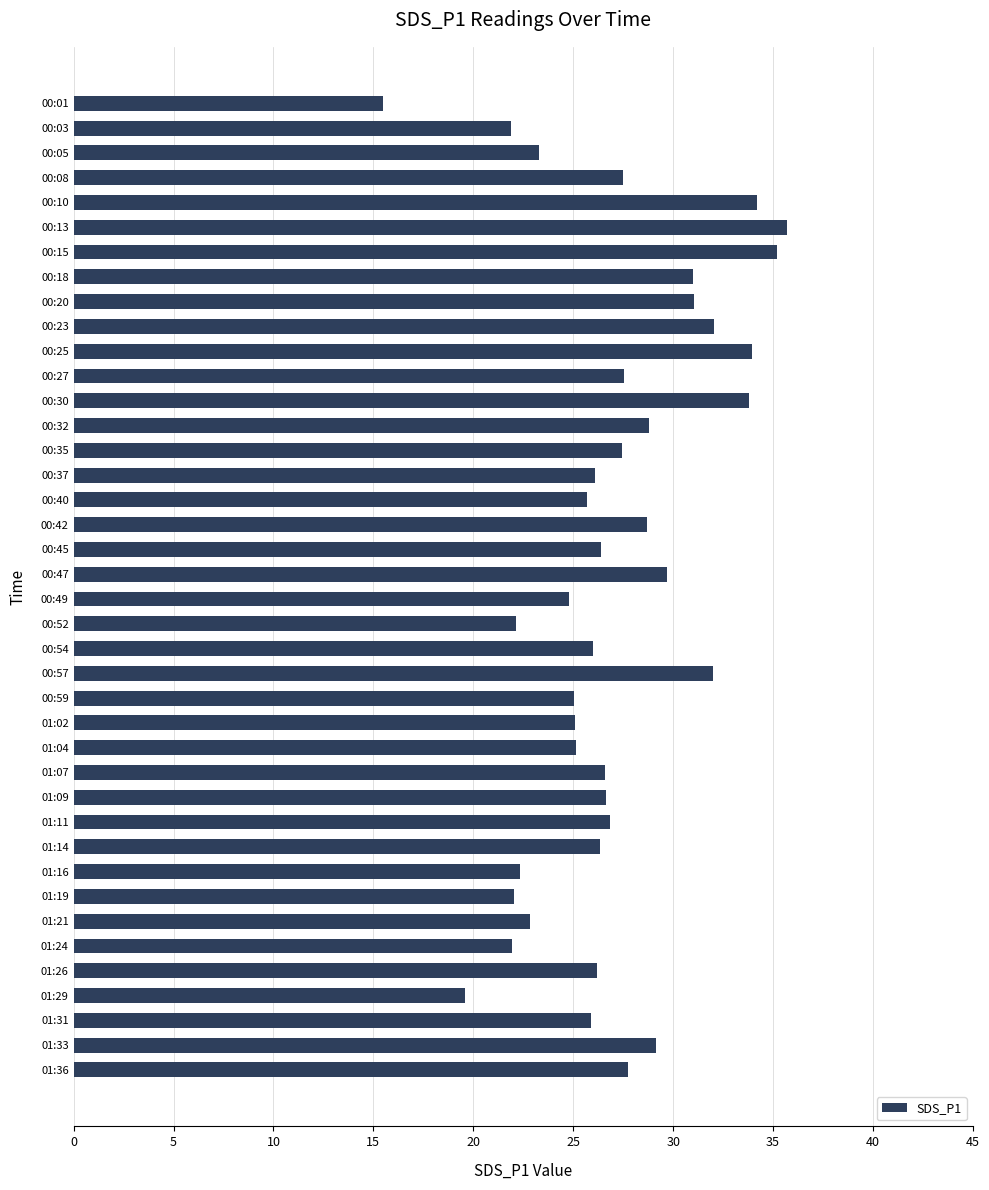

Approximately how many times larger is the value at 01:31 compared to 00:30?

0.8